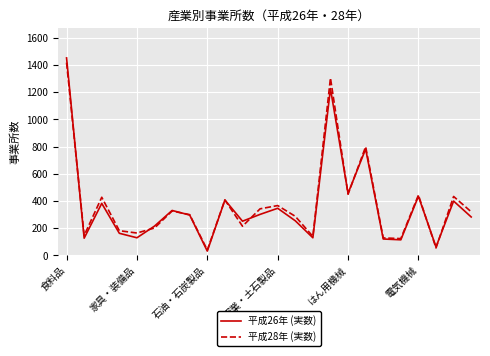

What is the greatest value displayed?

1453